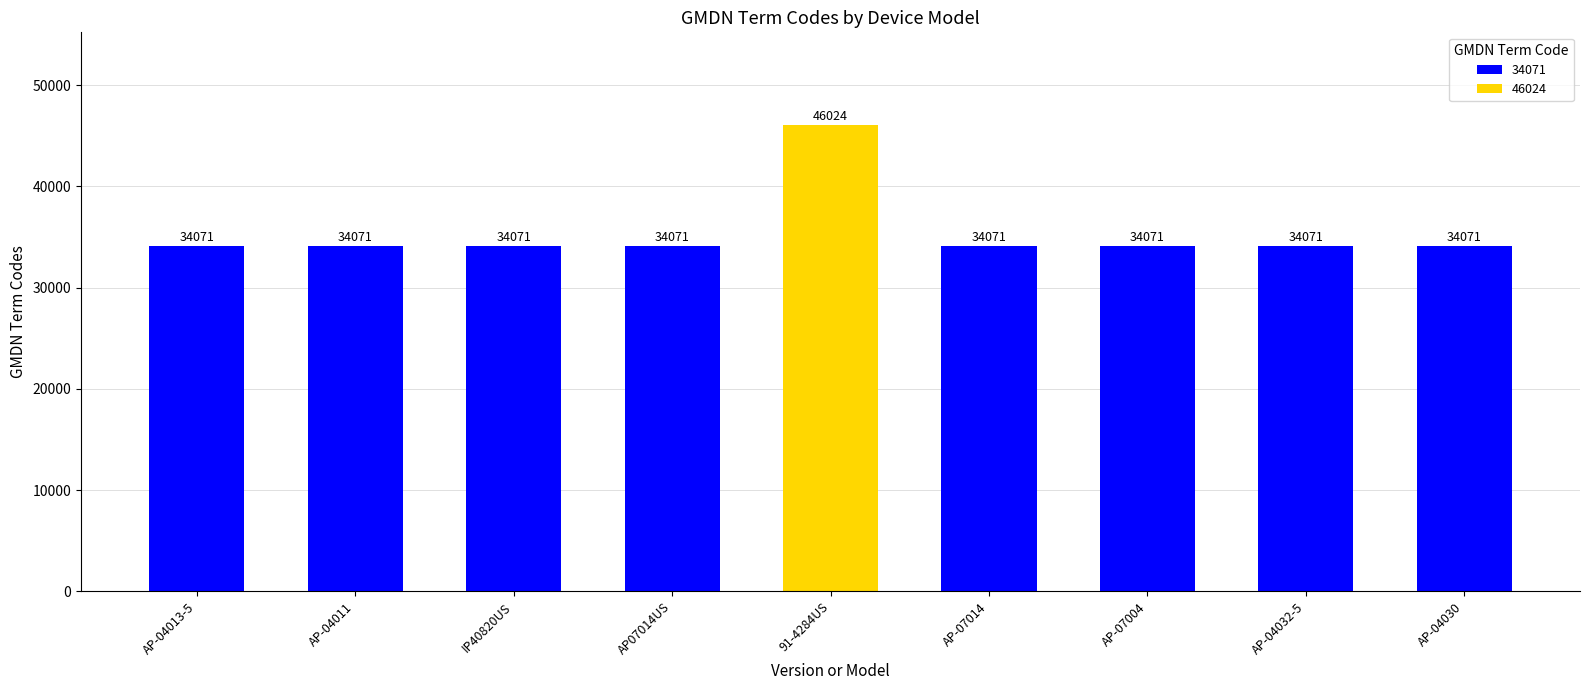

What is the ratio of the value at AP-07004 to the value at AP-07014?

1.0